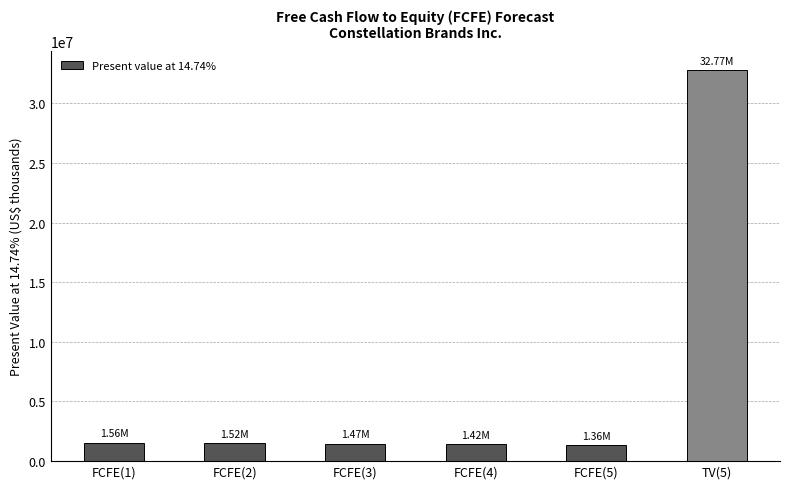

What is the change in value from FCFE(2) to FCFE(3)?

-48161